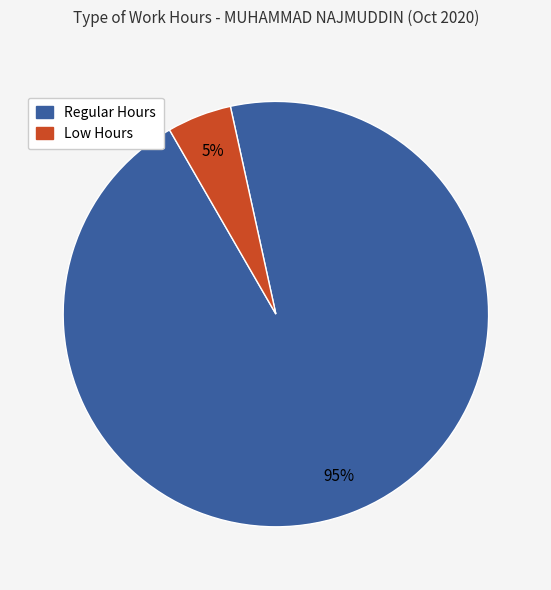

Is there any slice that represents more than half of the pie?

Yes